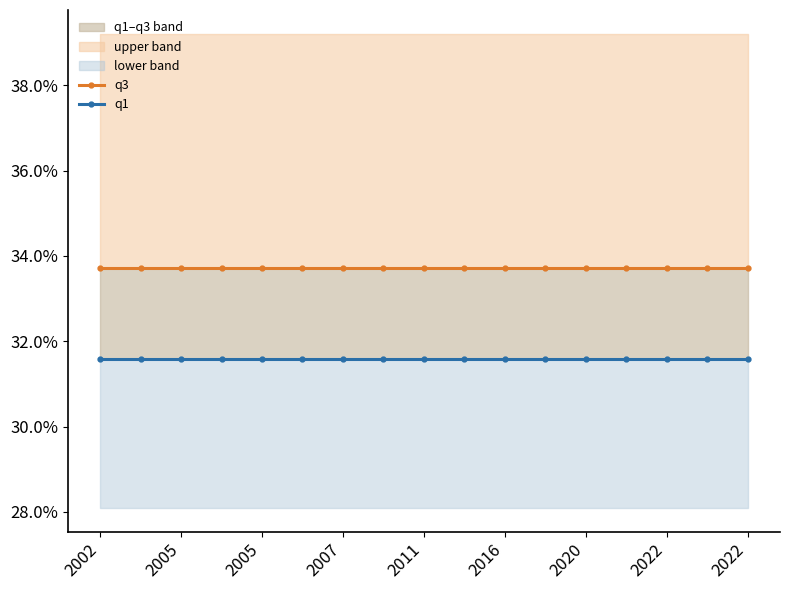

What is the difference between the highest and lowest values at 2007?

2.1